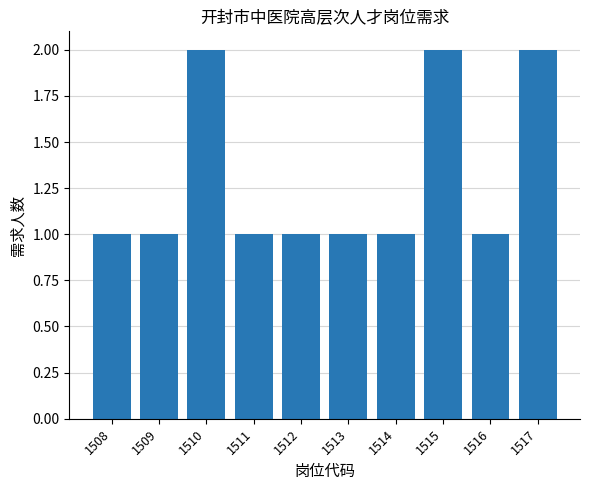

Reading left to right, transcribe all the data shown in this chart.

1508=1	1509=1	1510=2	1511=1	1512=1	1513=1	1514=1	1515=2	1516=1	1517=2